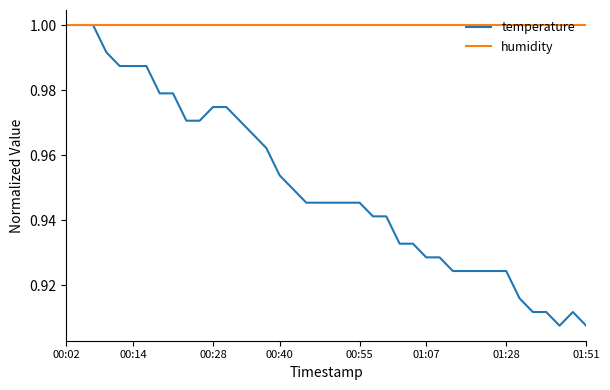

Rank the series by their average value, from lowest to highest.

temperature, humidity